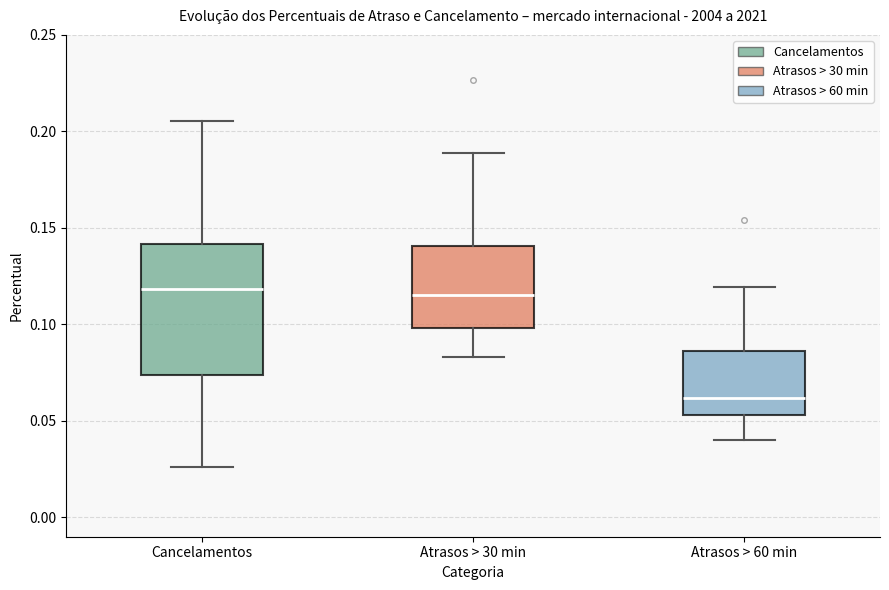

Reading left to right, read every box against the y-axis: the position of its median line, the range the box covers, and the ends of its whiskers. The values are not printed on the chart, so give them approximately, as read against the axis.

Cancelamentos: median 0.120, box 0.075 to 0.140, whiskers 0.025 to 0.205
Atrasos > 30 min: median 0.115, box 0.100 to 0.140, whiskers 0.085 to 0.190
Atrasos > 60 min: median 0.060, box 0.055 to 0.085, whiskers 0.040 to 0.120